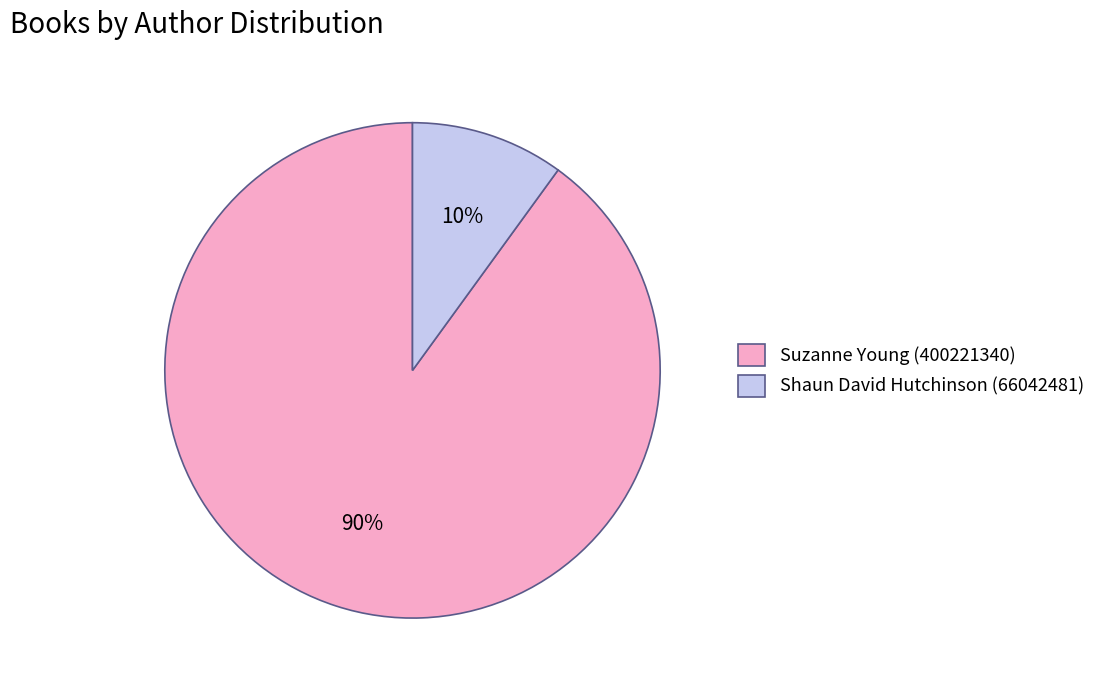

Which slice represents more than half of the pie?

Suzanne Young (400221340)